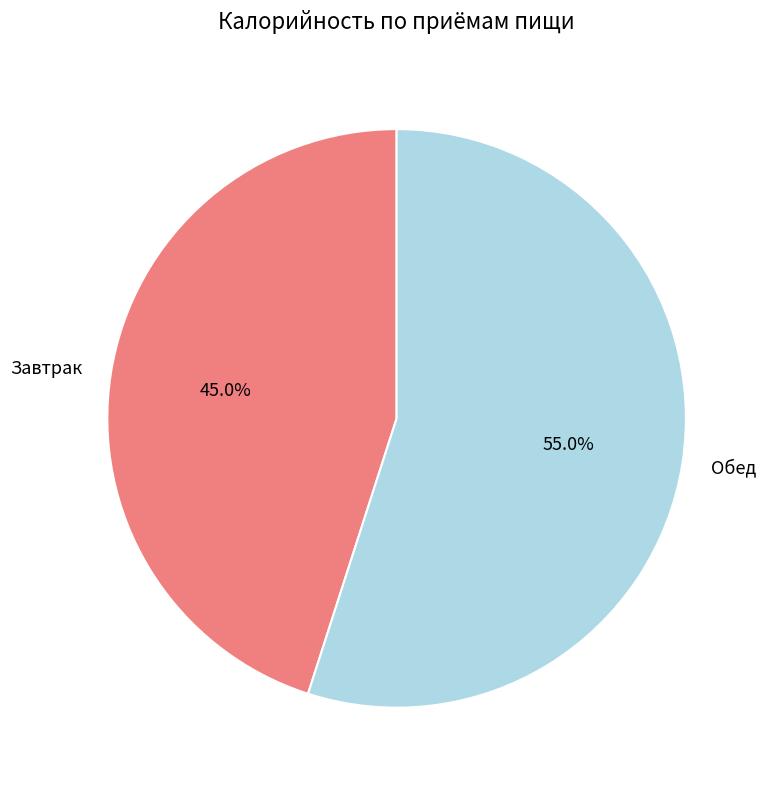

How many segments does this pie chart have?

2